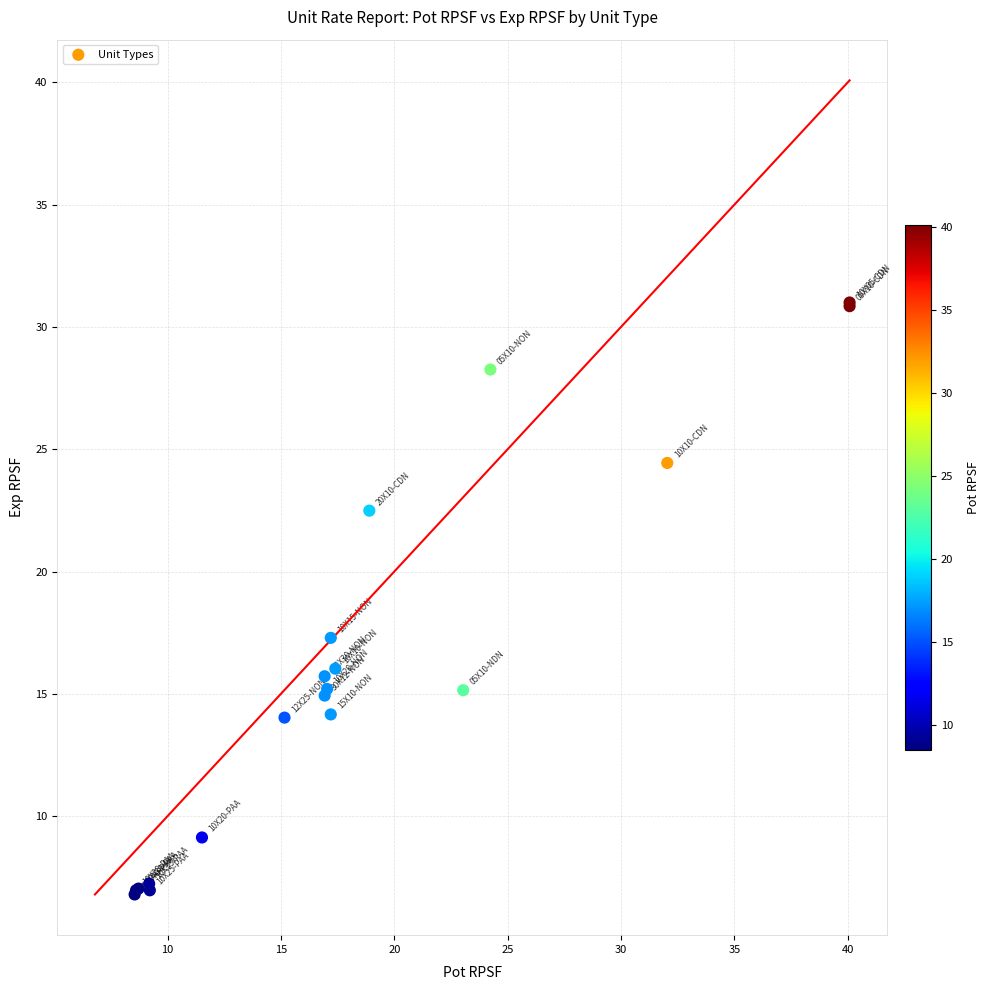

What Y value in the scatter plot is closest to 18?

17.3